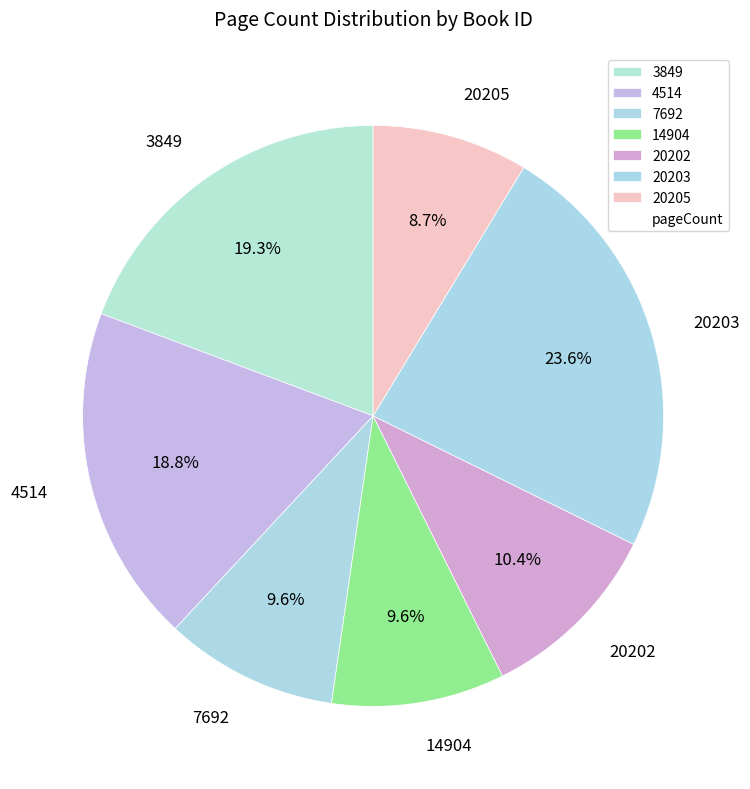

What is the total percentage of 7692 and 3849?

28.9%